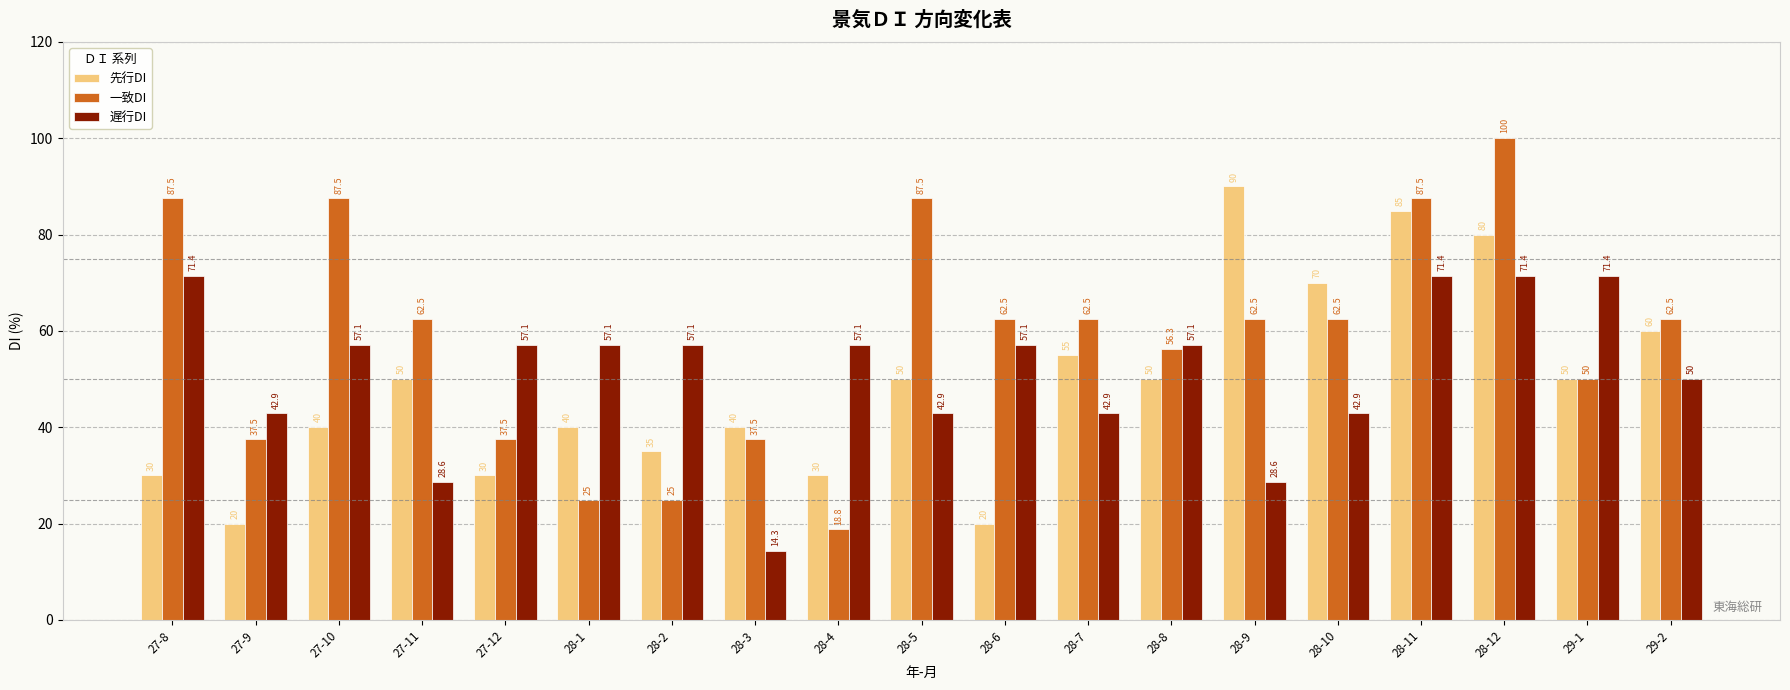

Where does the 遅行DI series first go above 57?

27-8